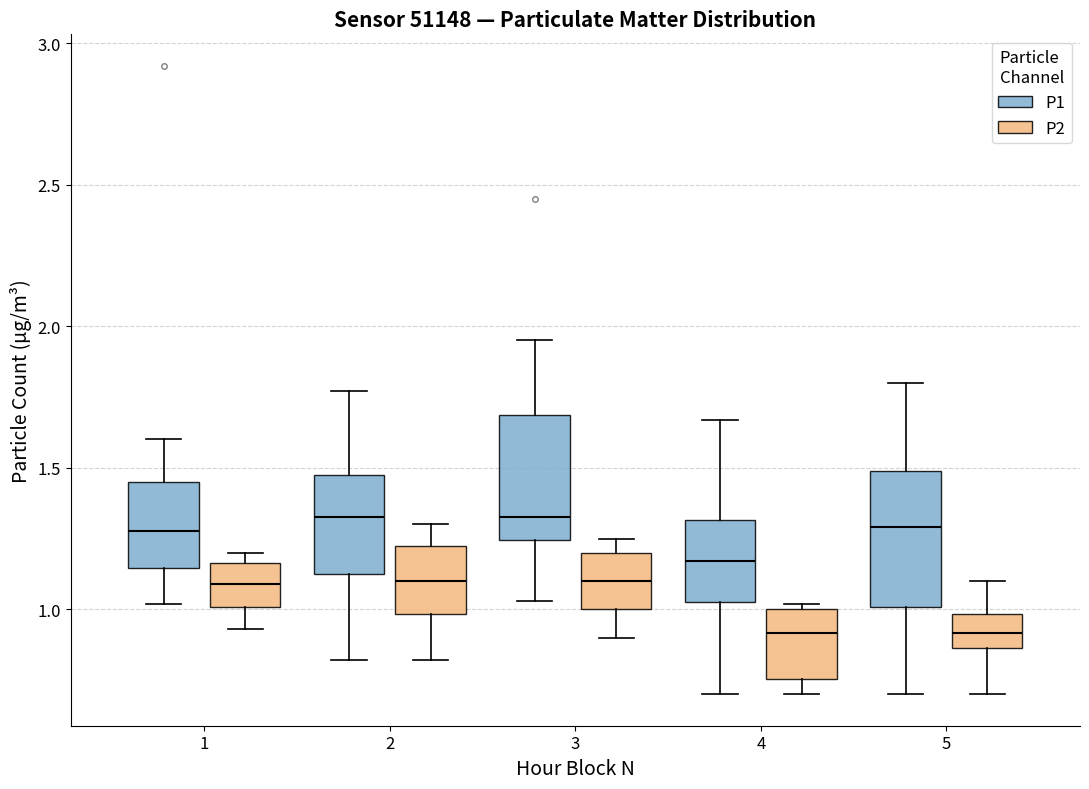

Where is the upper edge of the box for 3 (P2) on the y-axis? The values are not printed on the chart, so give them approximately, as read against the axis.

1.20